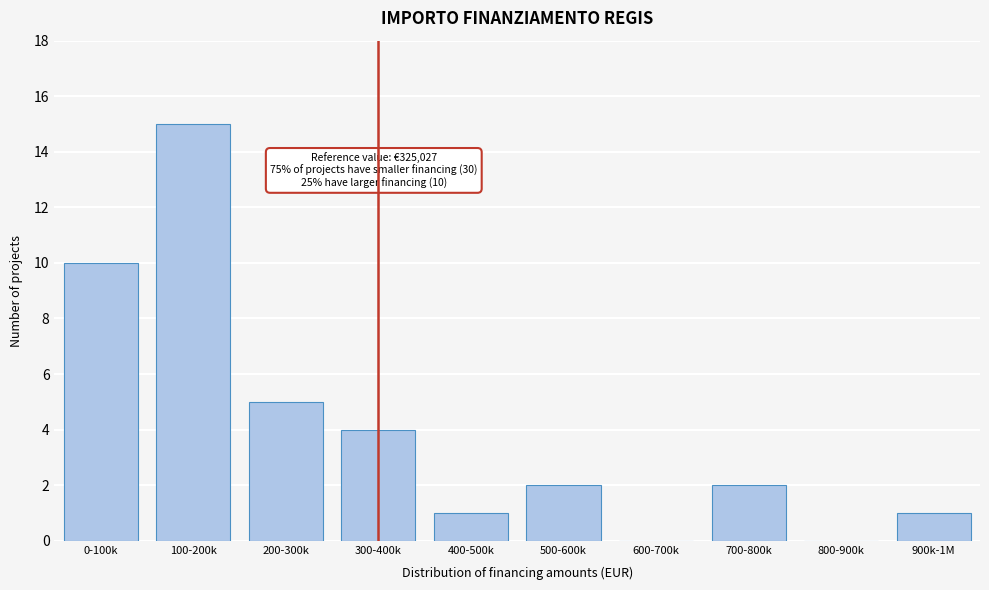

Reading left to right, what are all the values shown in this chart?

0-100k=10	100-200k=15	200-300k=5	300-400k=4	400-500k=1	500-600k=2	600-700k=0	700-800k=2	800-900k=0	900k-1M=1